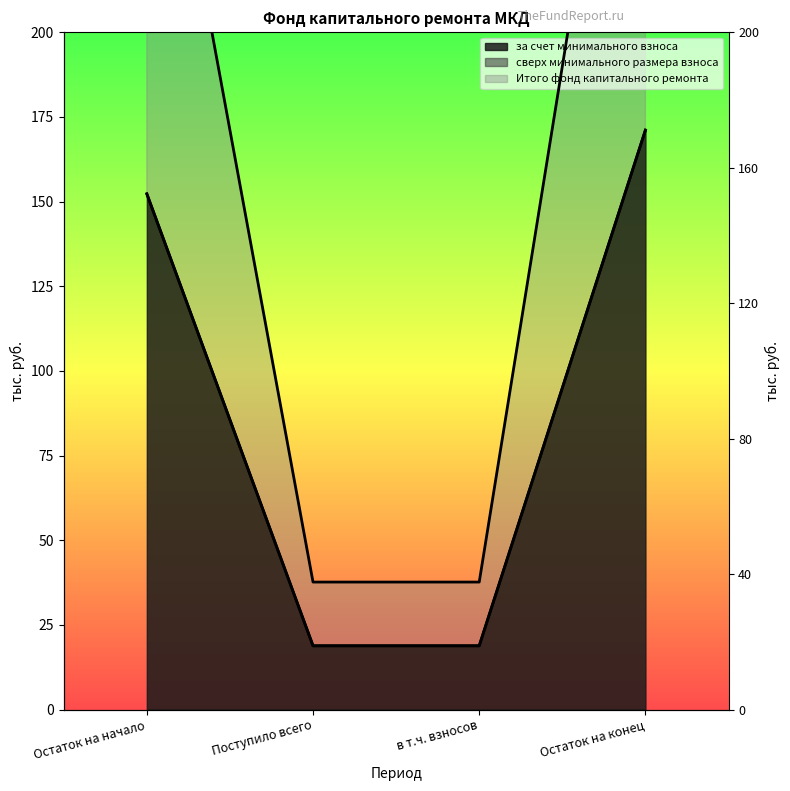

Does the chart have visible grid lines?

No